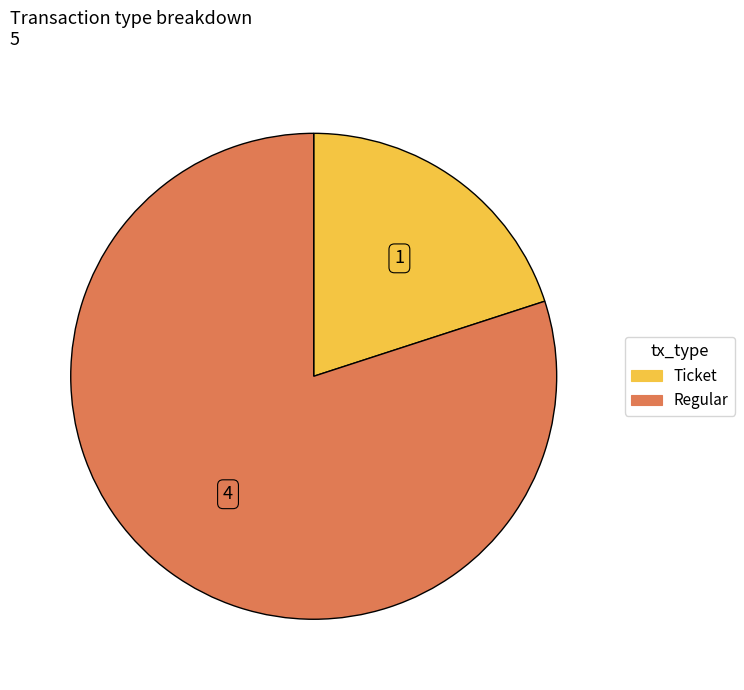

What is the majority slice?

Regular